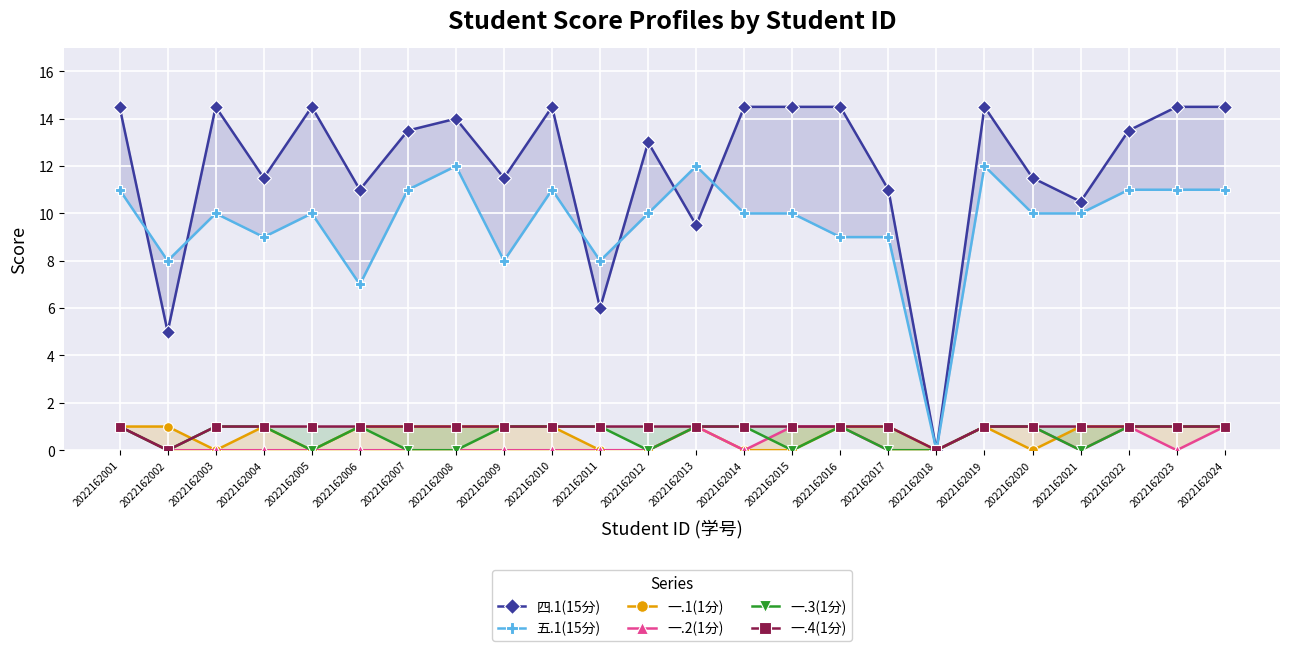

Is the value of 一.3(1分) at 2022162020 greater than the value of 一.1(1分) at 2022162006?

No